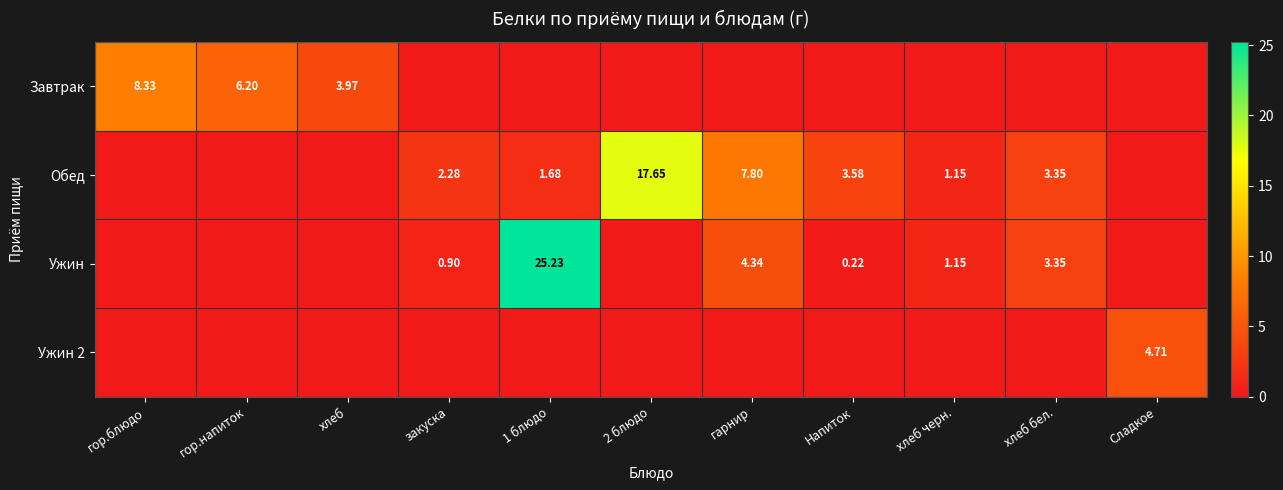

Count the number of data series in this chart.

4